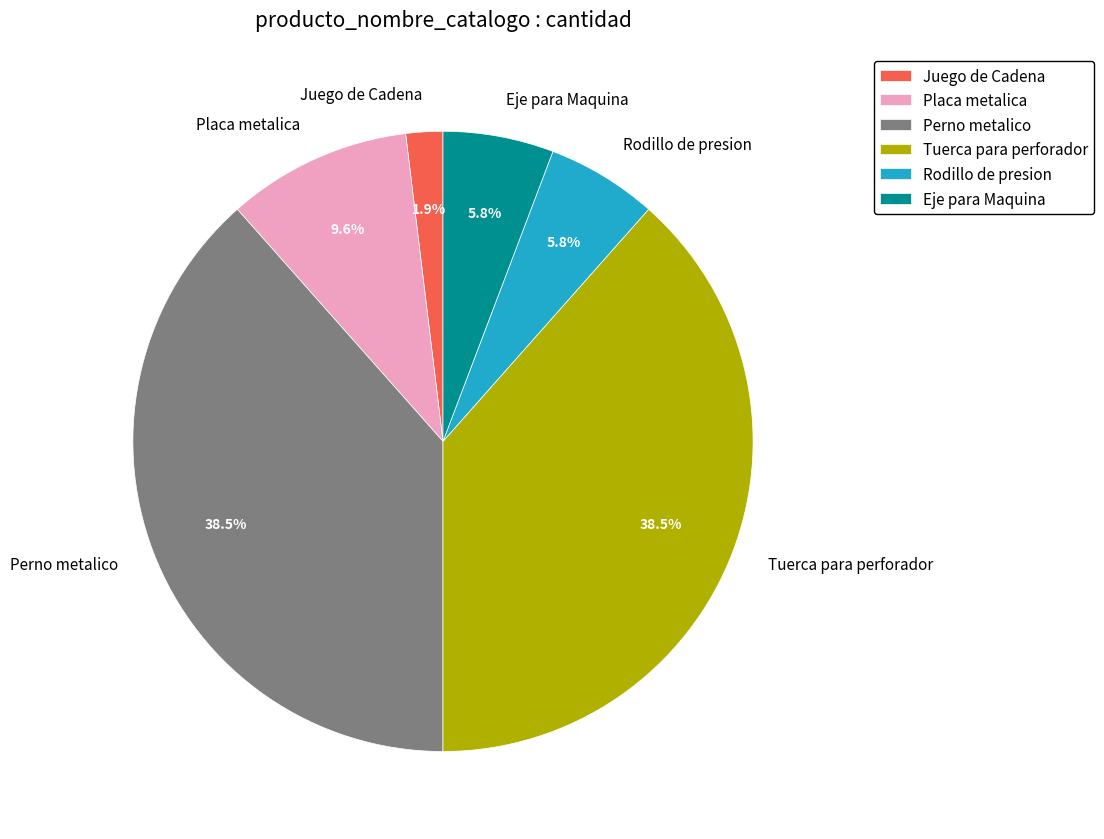

Between Rodillo de presion and Juego de Cadena, which is larger?

Rodillo de presion